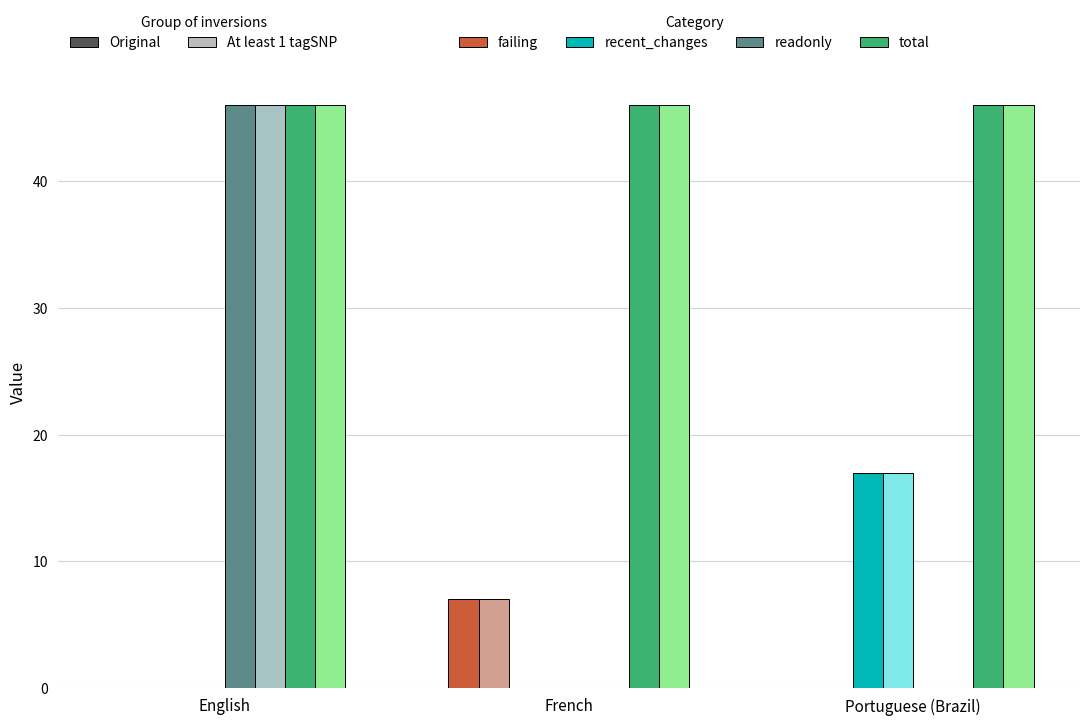

At which category is the sum across all series the highest?

English